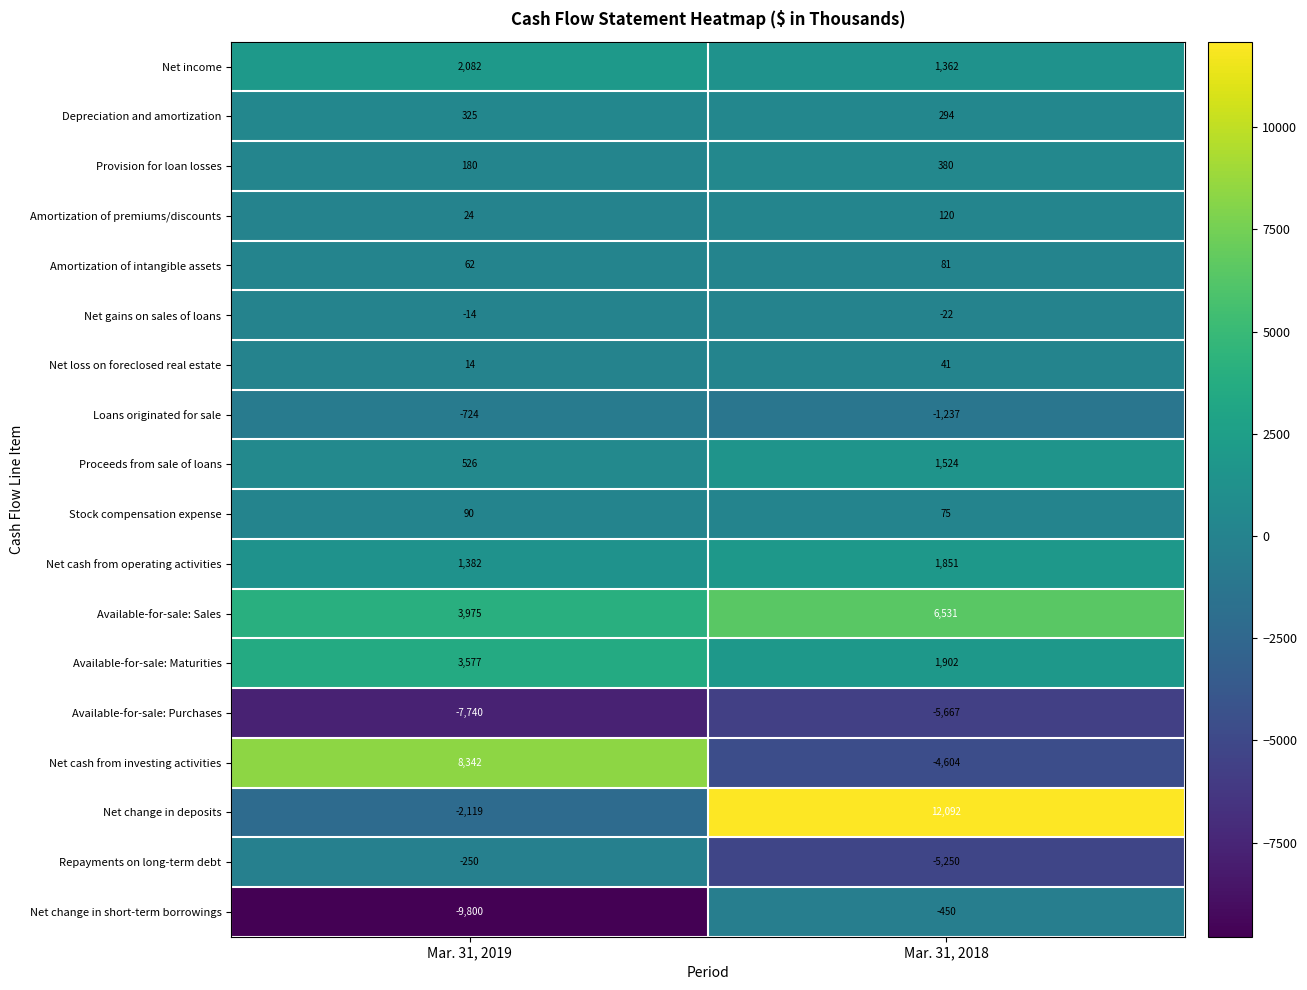

Which series has the widest spread of values?

Net change in deposits